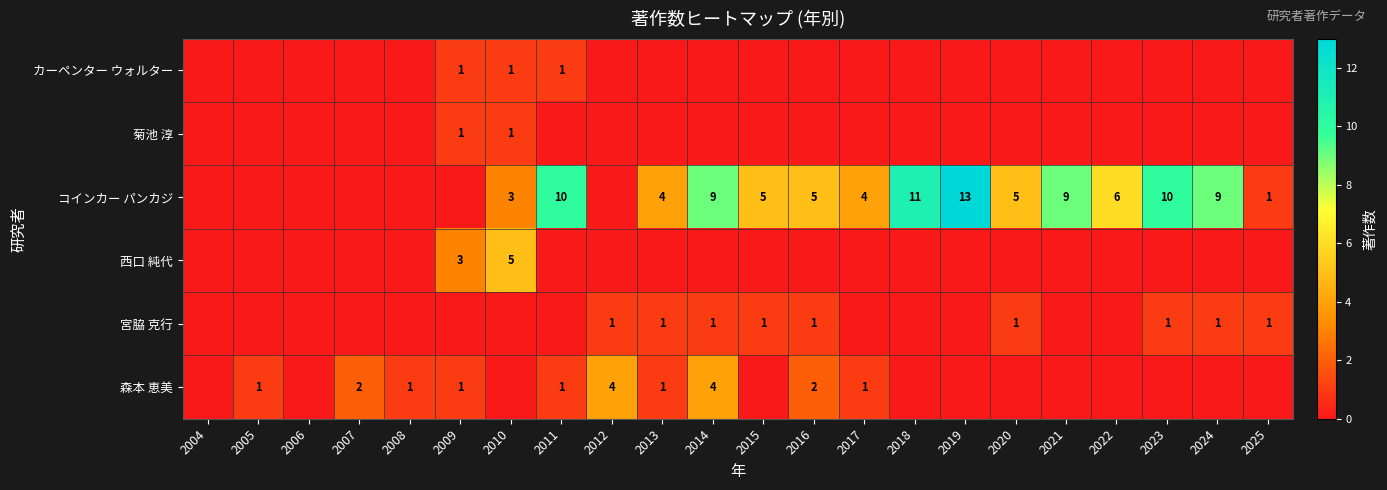

Is the value of 宮脇 克行 at 2012 greater than the value of 森本 恵美 at 2007?

No